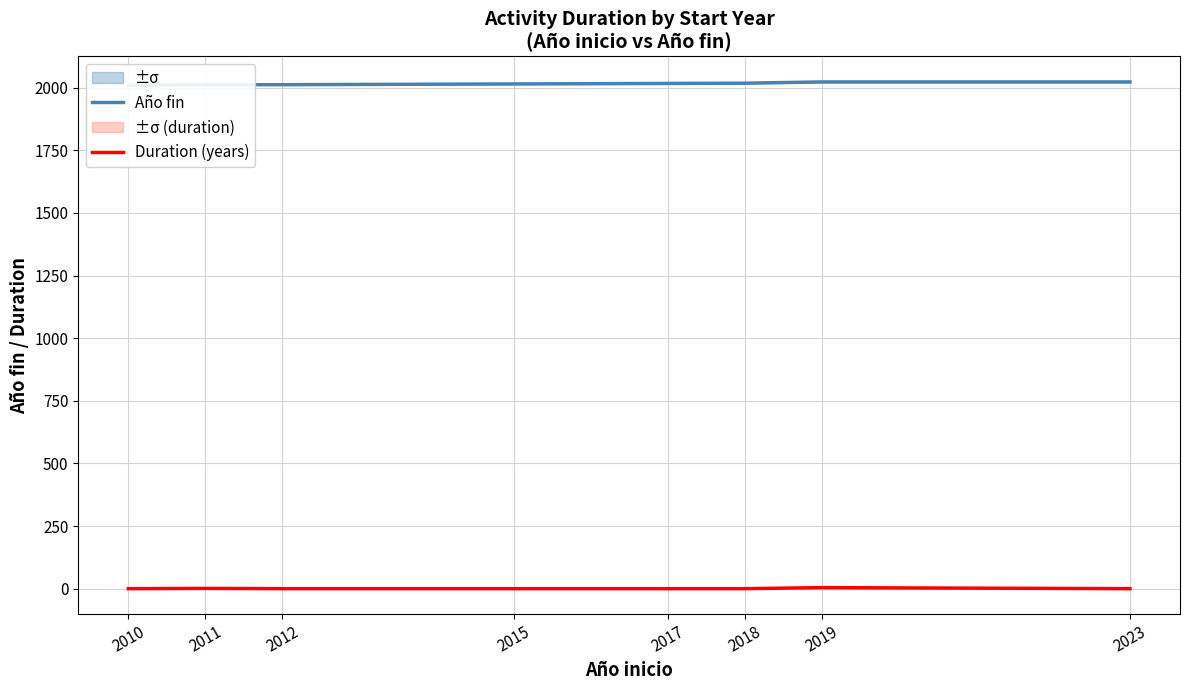

True or false: Duration (years) has a value of 2 at 2010.

False